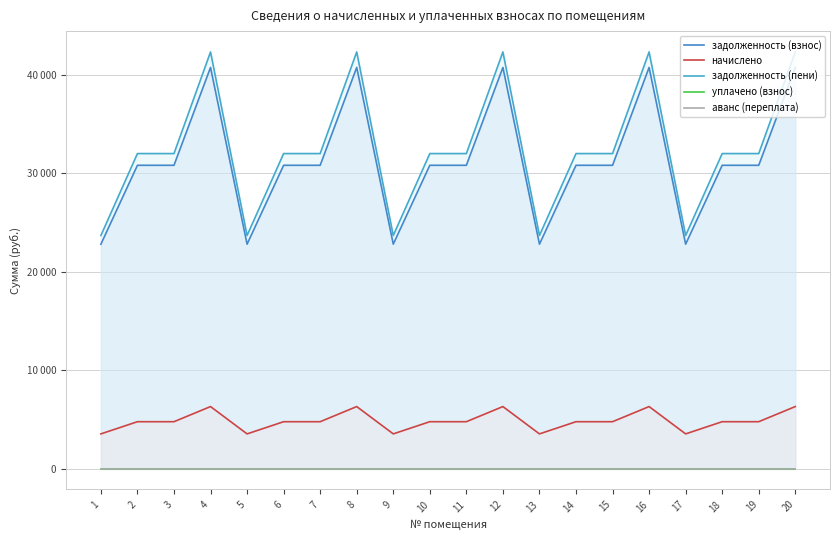

True or false: задолженность (пени) and начислено intersect in this chart.

False